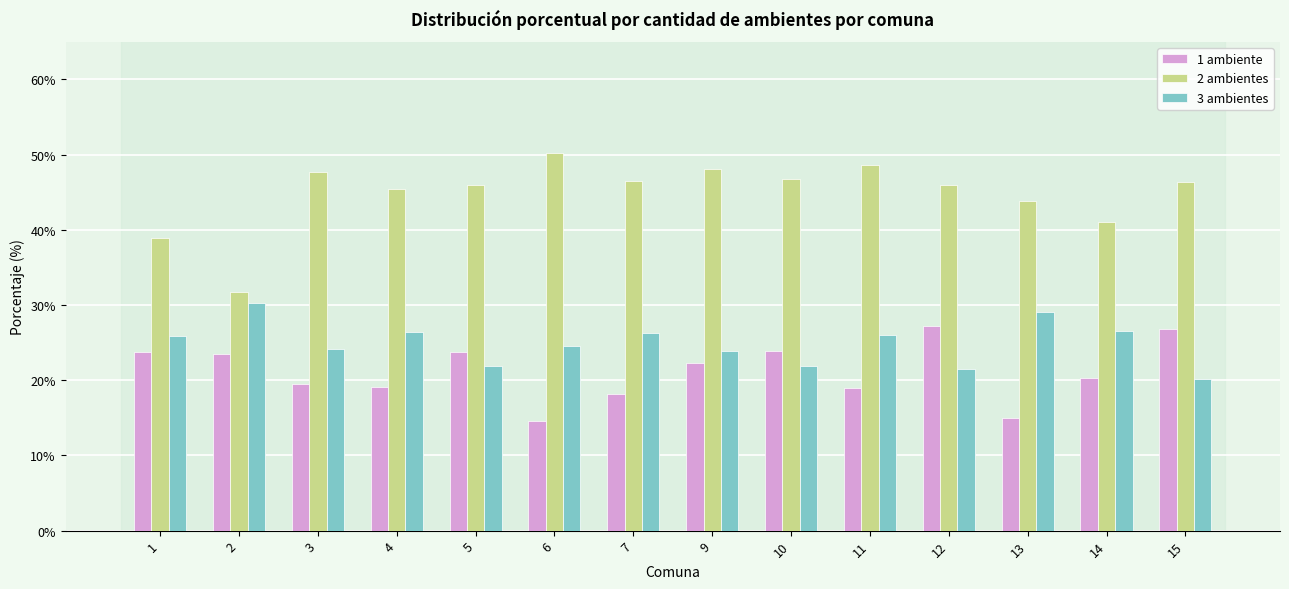

What is the minimum value shown in the chart?

14.5